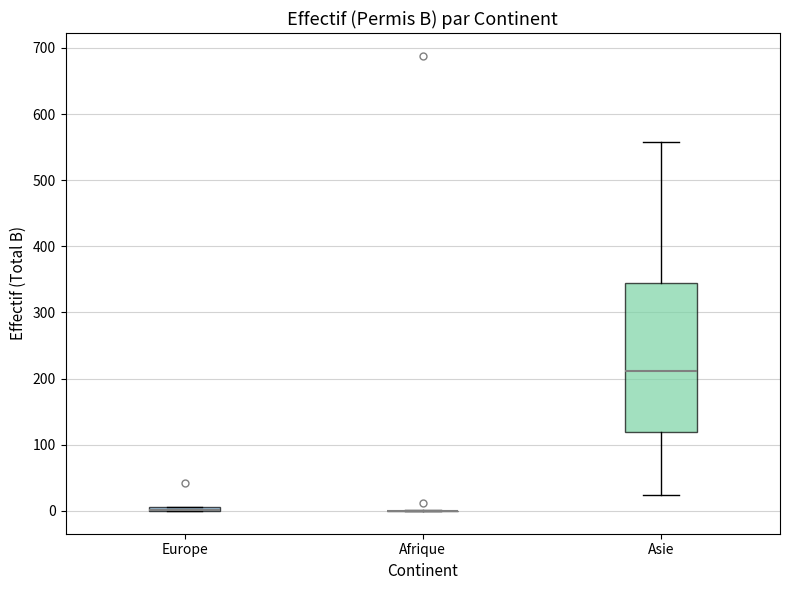

Comparing the boxes themselves (not the whiskers), which one is the tallest?

Asie